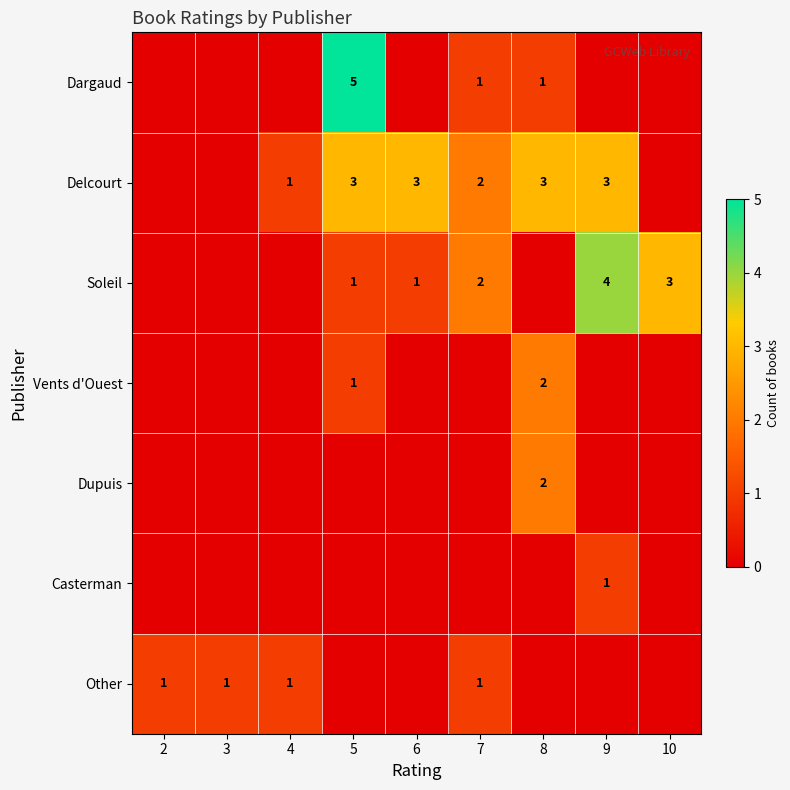

What is the difference between the highest and lowest values at 5?

5